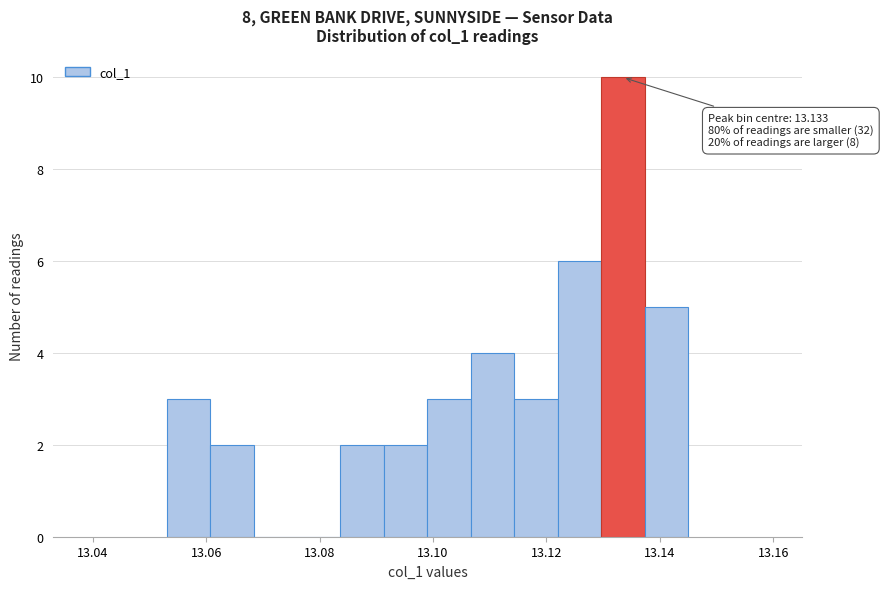

Read against the x-axis, roughly where is the centre of the tallest bar?

13.134